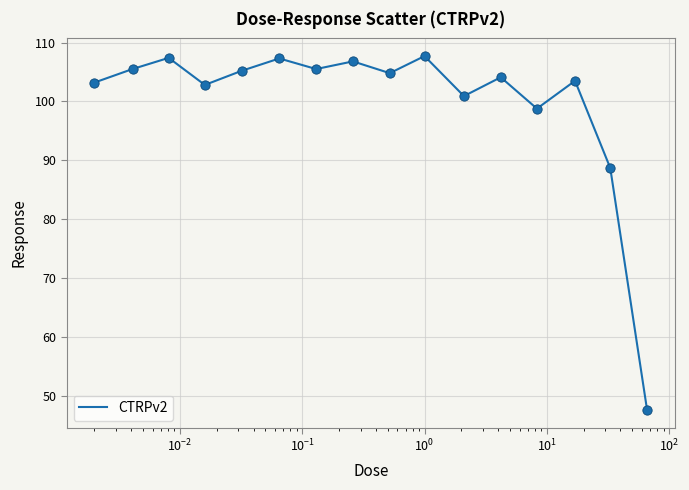

What is the maximum value shown in the chart?

107.7